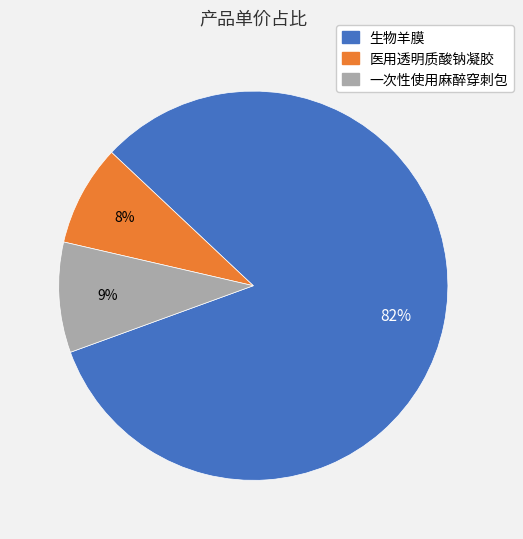

How many slices are in this pie chart?

3